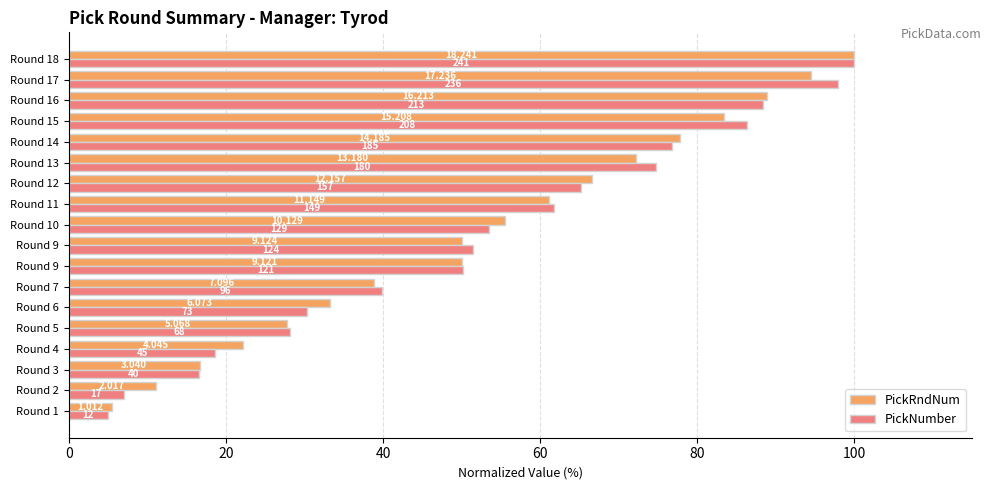

What are all the series names shown in the legend?

PickRndNum, PickNumber